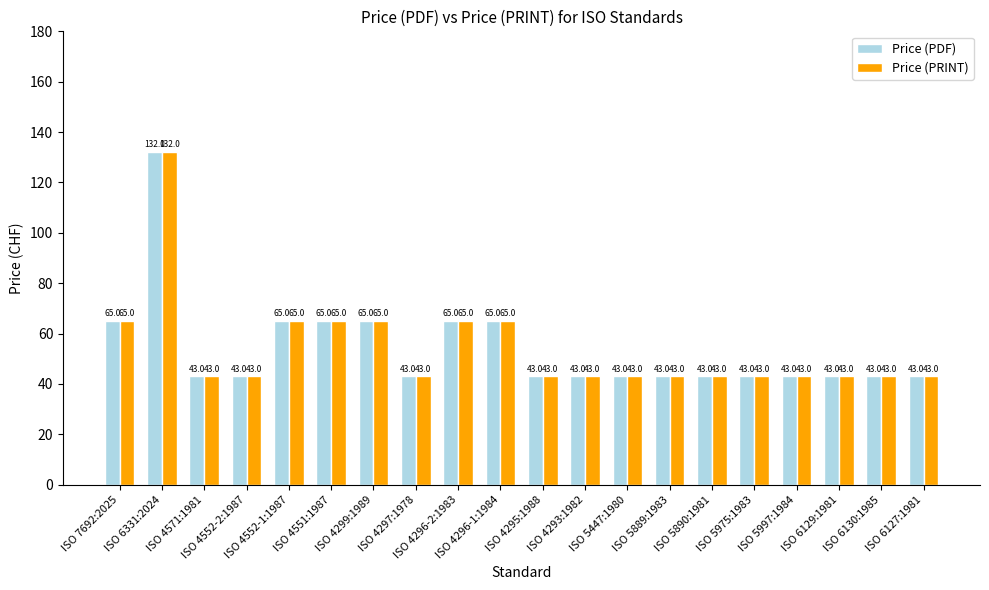

What is the highest value of the Price (PDF) series?

132